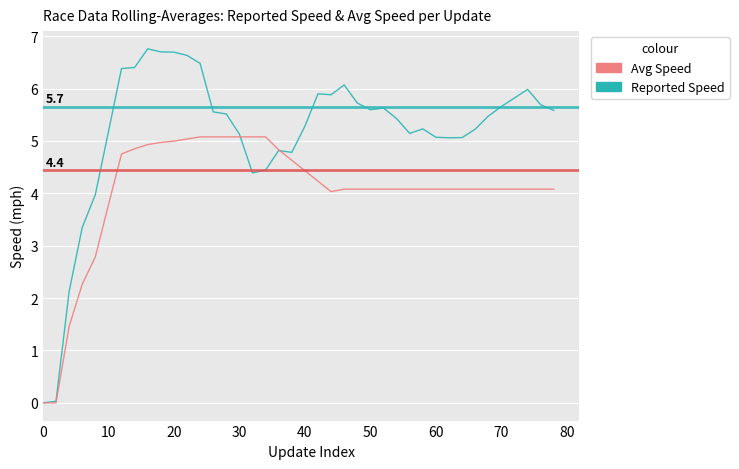

Rank the series by their maximum value, from highest to lowest.

Reported Speed, Avg Speed